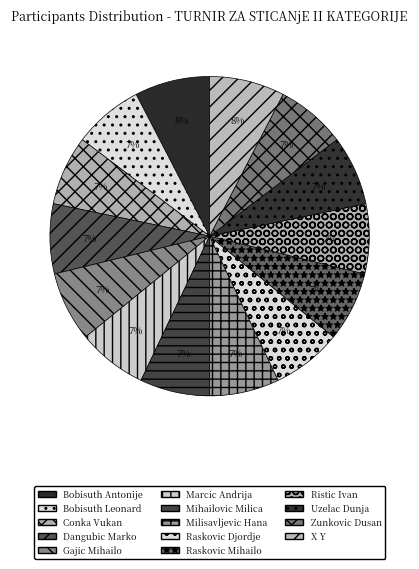

Is there a majority slice in this chart?

No